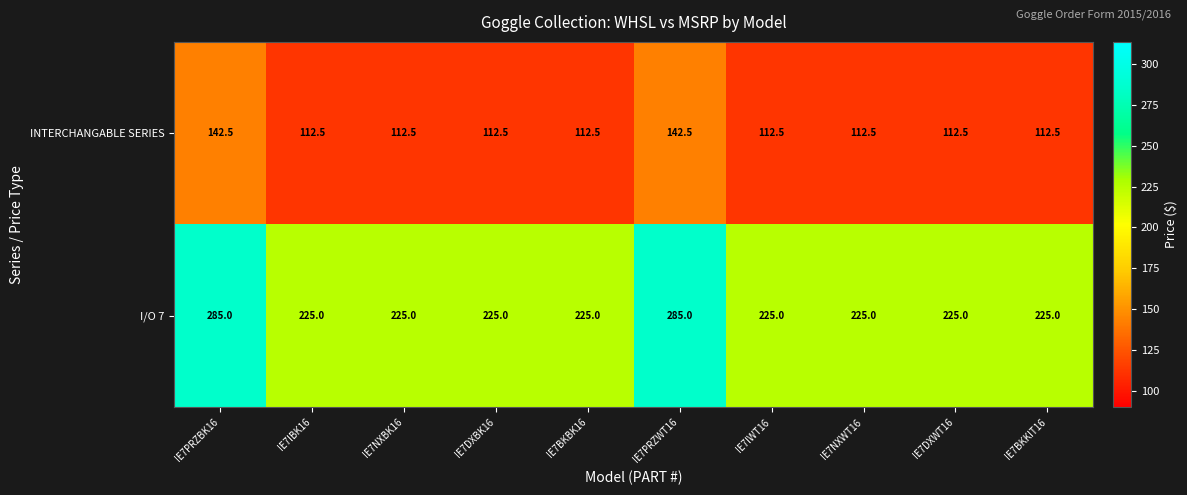

What is the minimum value shown in the chart?

112.5